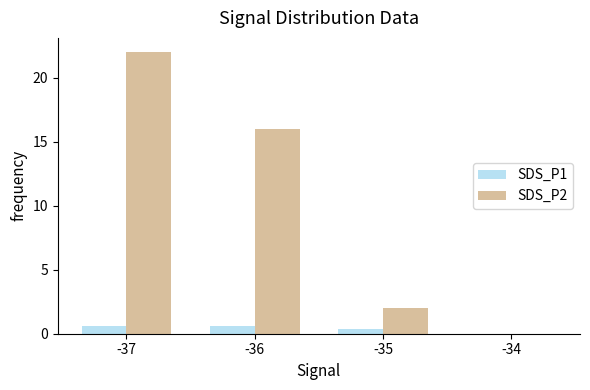

Which series has the largest range (max minus min)?

SDS_P2